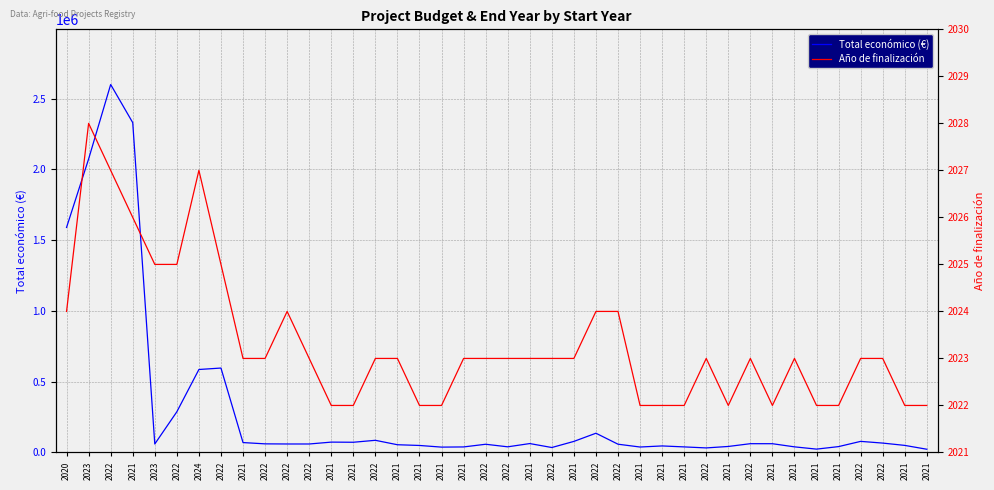

List the series in order of their peak value, lowest first.

Año de finalización, Total económico (€)